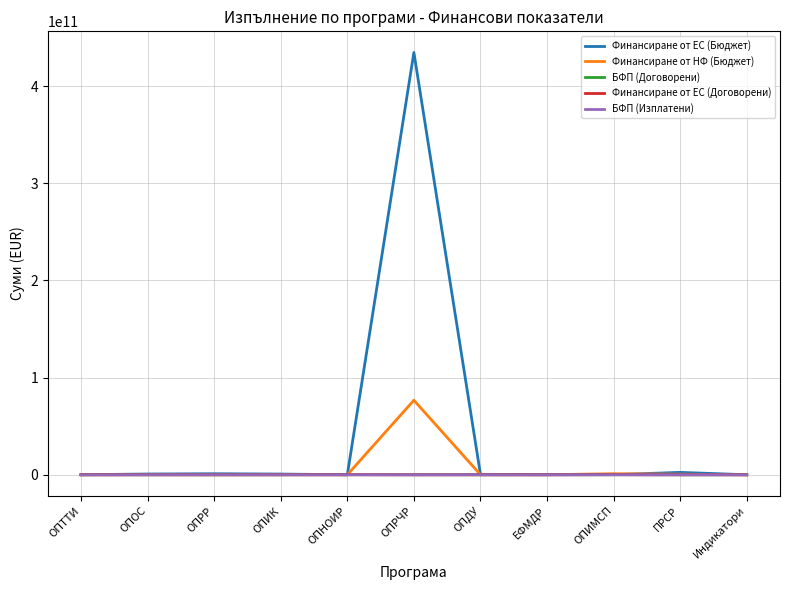

Which series has the largest total across all categories?

Финансиране от ЕС (Бюджет)